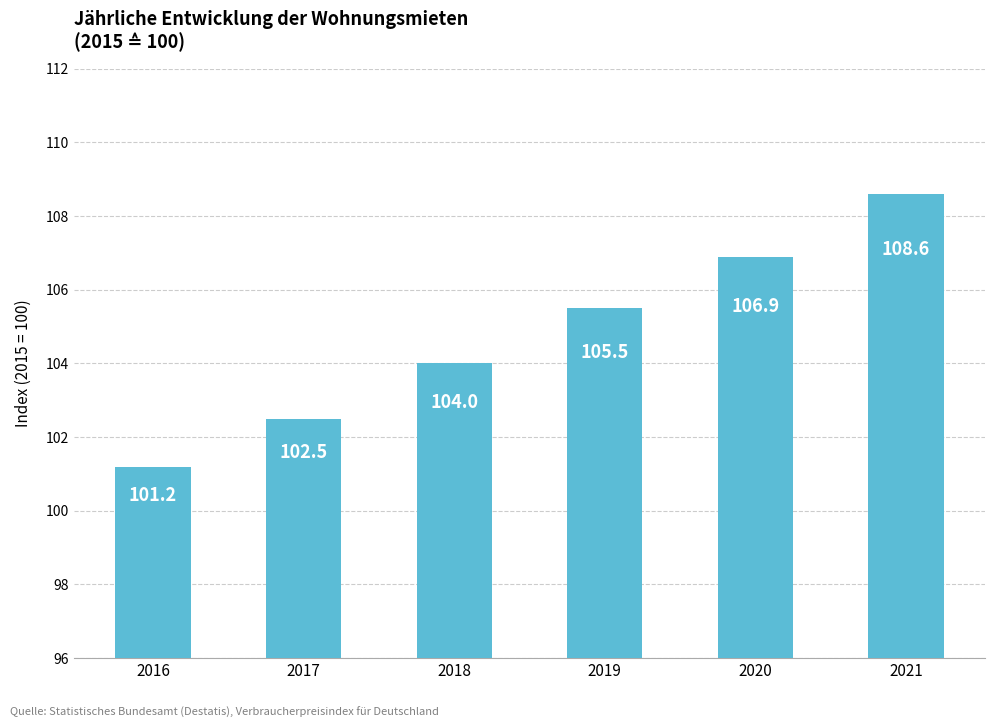

How many data points are less than 105?

3